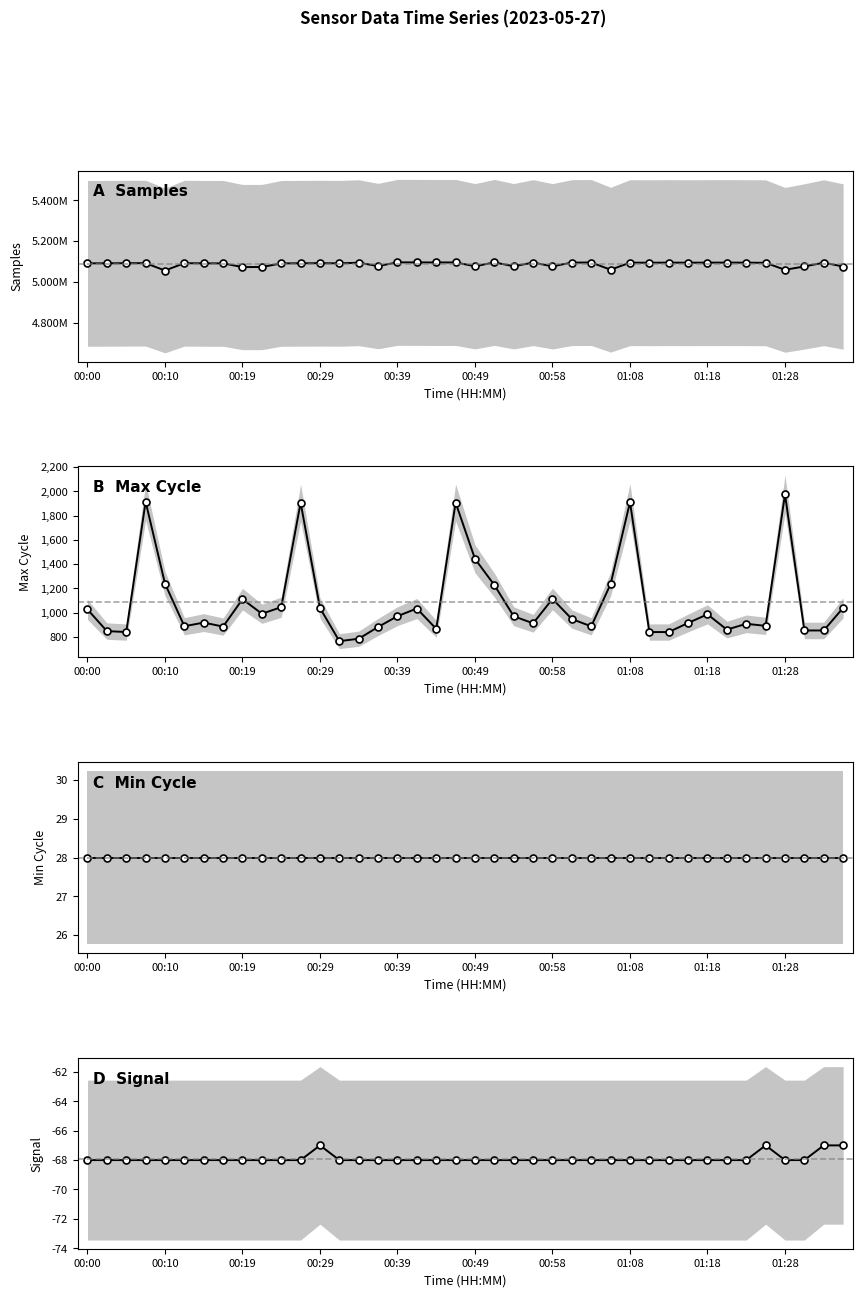

What is the value of the Signal point at the 33rd from the left?

-68